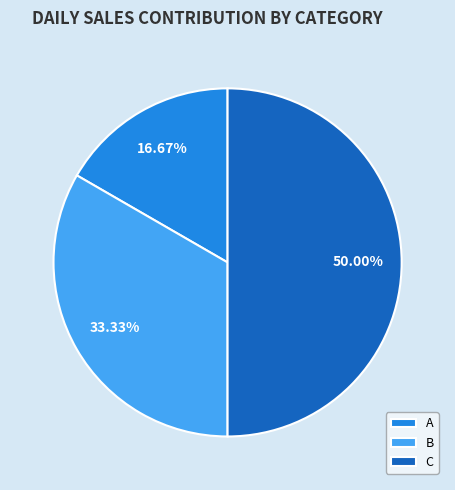

Is it true that C is 50% of the pie?

True